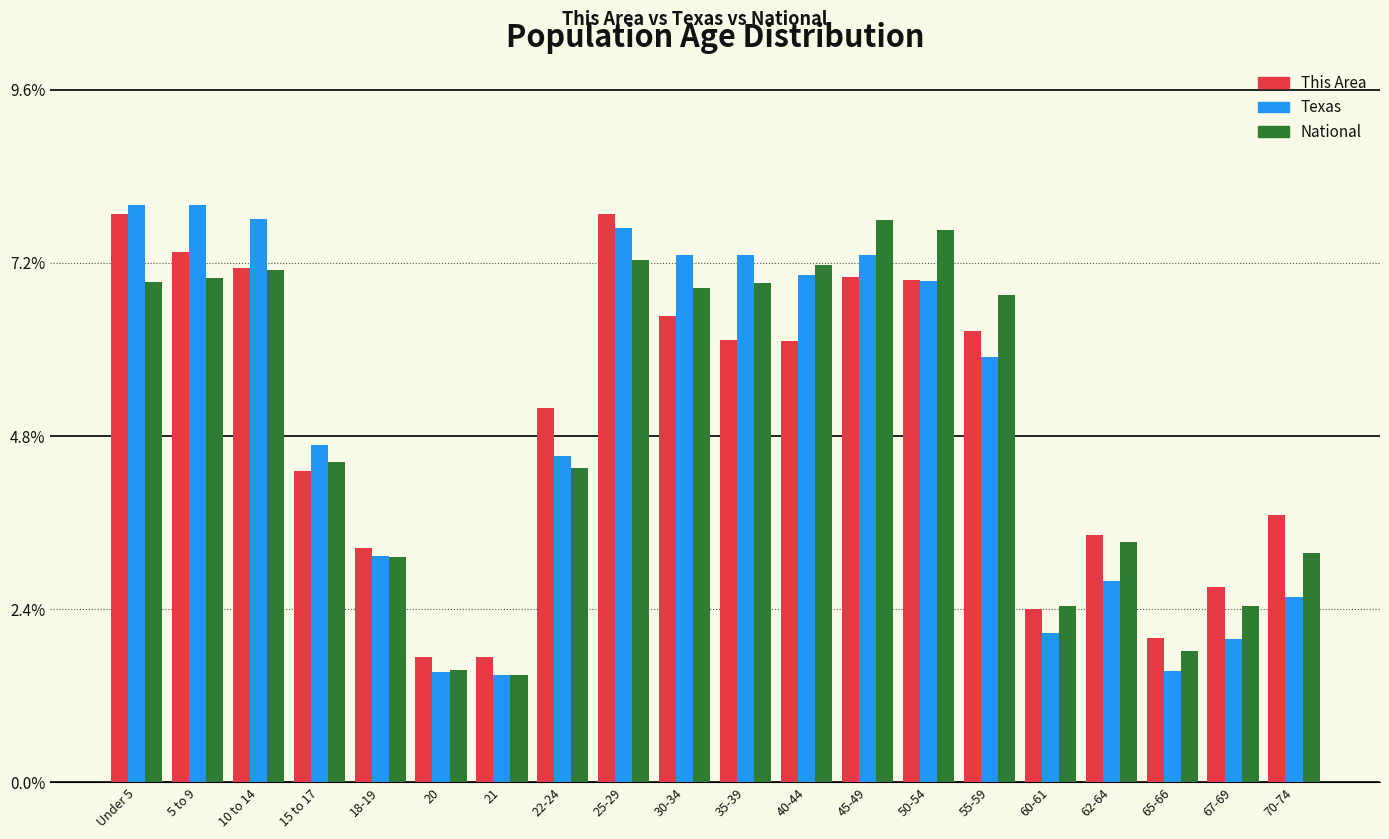

What is the spread (max minus min) of values at 5 to 9?

1.0